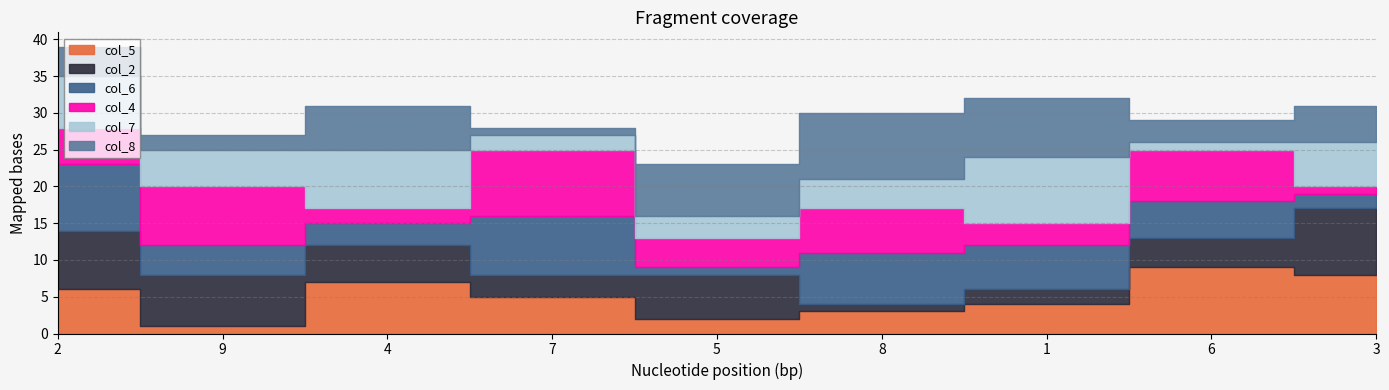

Which series has the largest range (max minus min)?

col_5